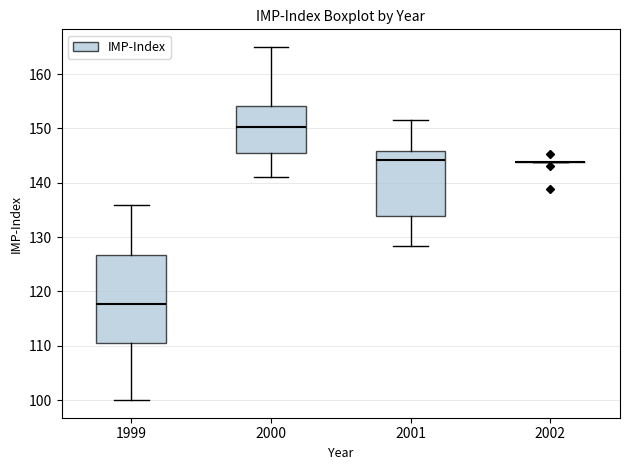

Where is the upper edge of the box at x = 2000 on the y-axis? The values are not printed on the chart, so give them approximately, as read against the axis.

154